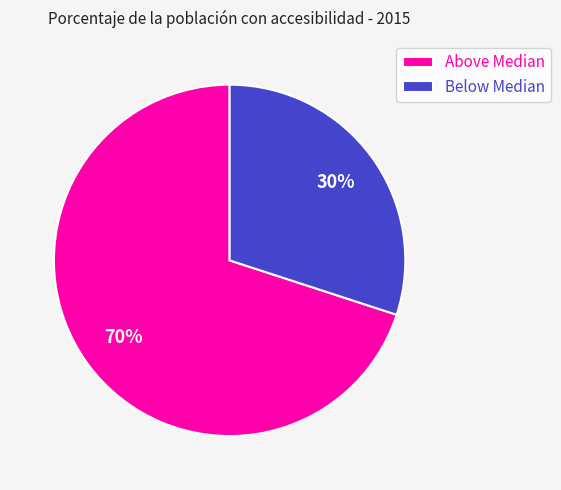

To the nearest percent, what is the average slice percentage?

50%